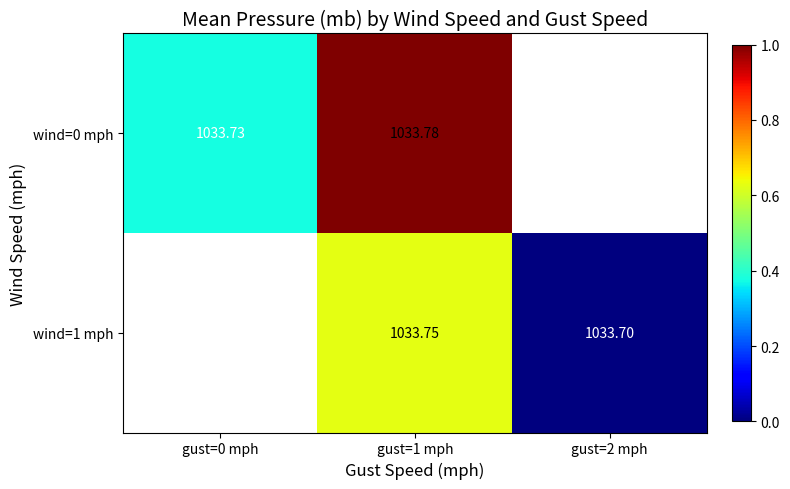

Which series has the largest range (max minus min)?

wind=0 mph